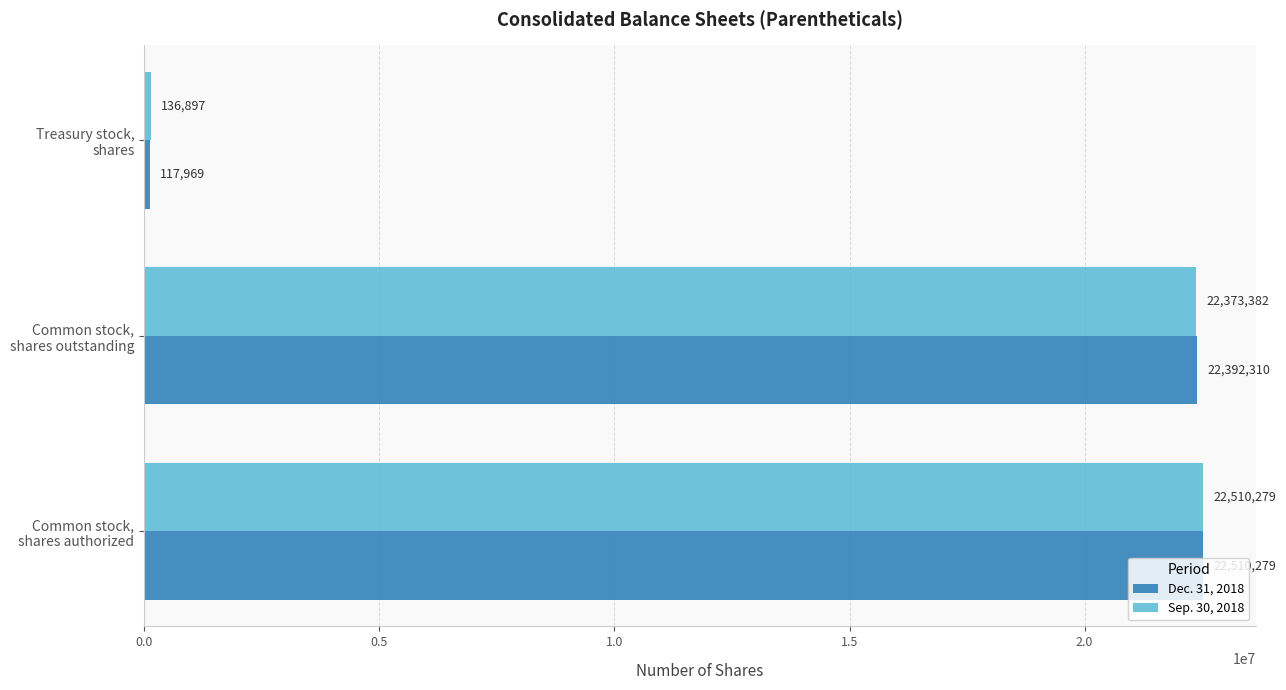

What is the smallest value displayed?

117969